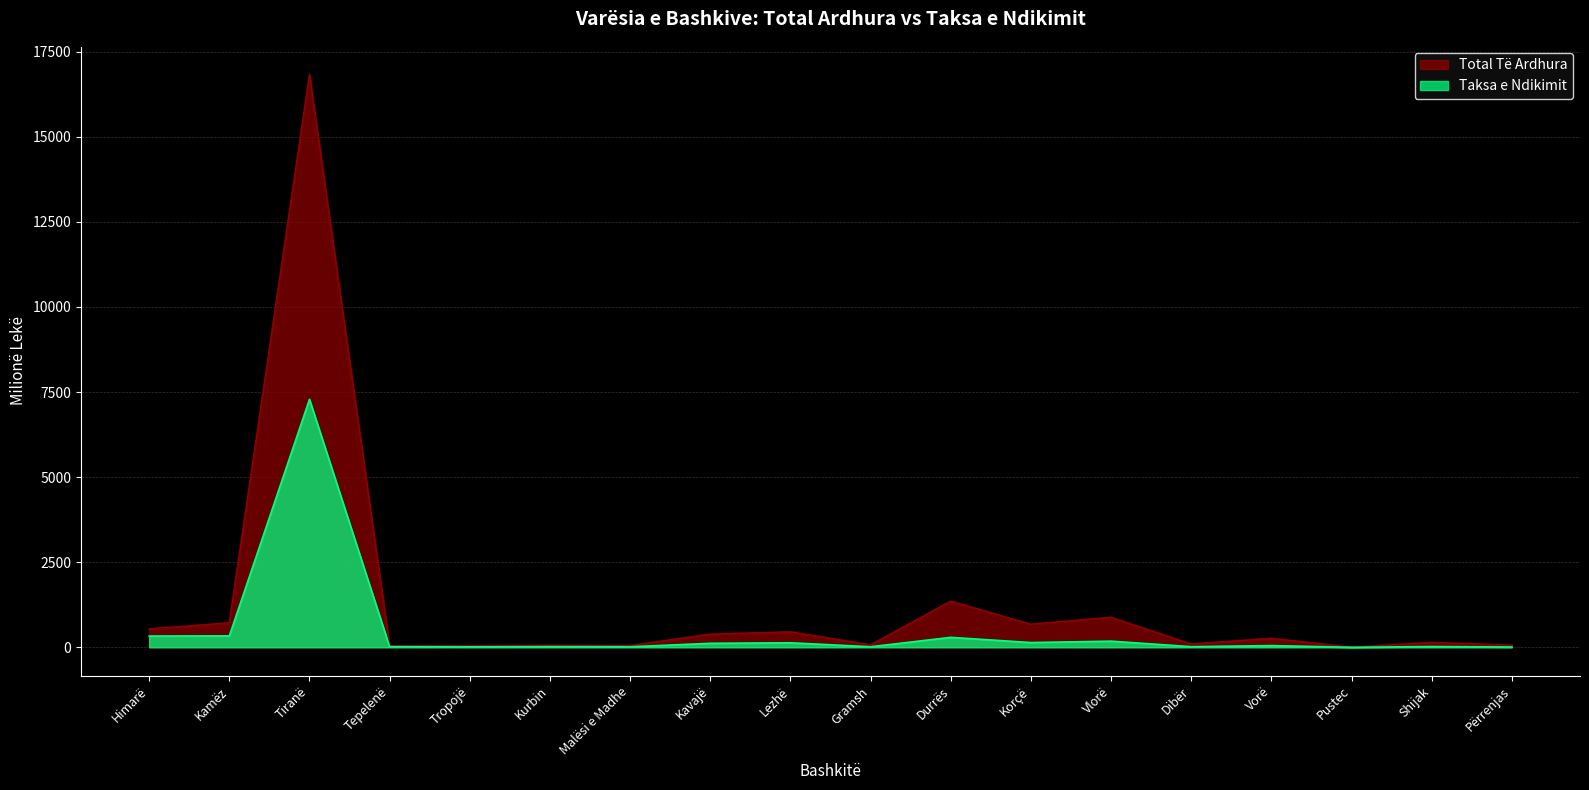

At how many categories does at least one series exceed 3141?

1